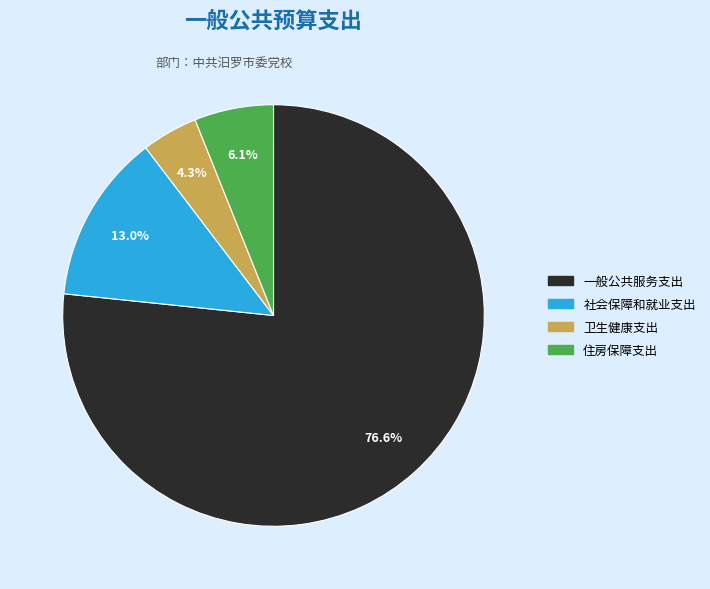

What is the largest slice in the pie chart?

一般公共服务支出